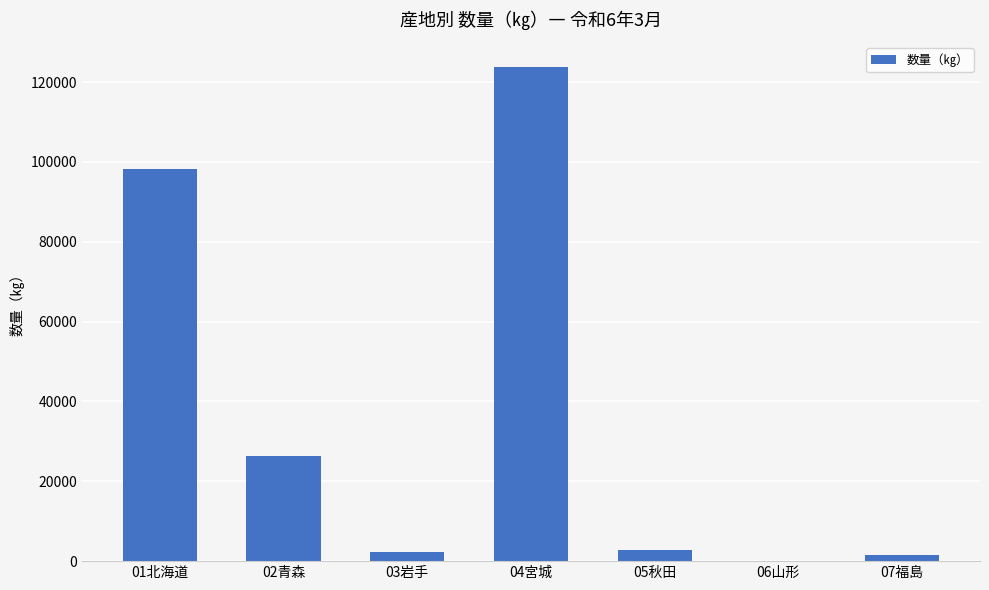

Is it true that the value at 04宮城 is 41701?

False